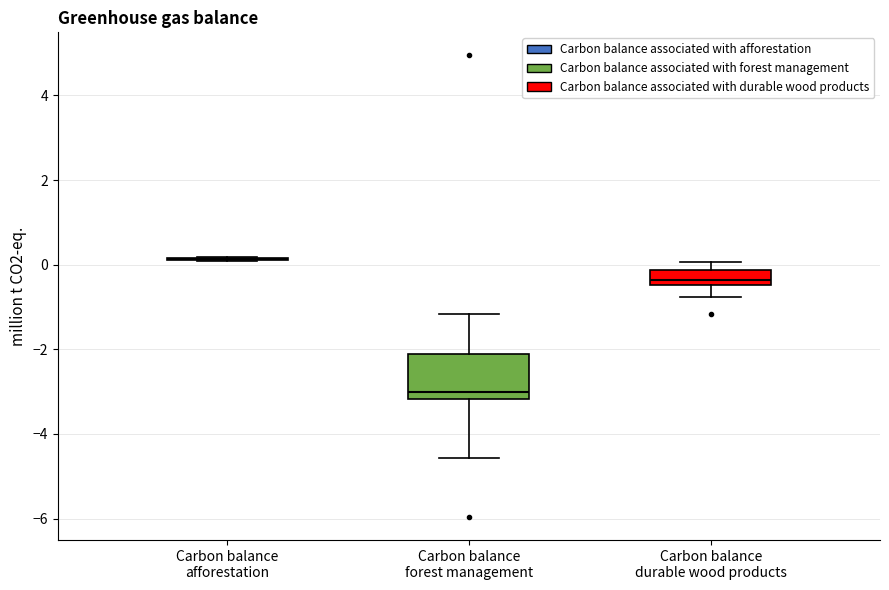

Comparing the boxes themselves (not the whiskers), which one is the tallest?

Carbon balance forest management